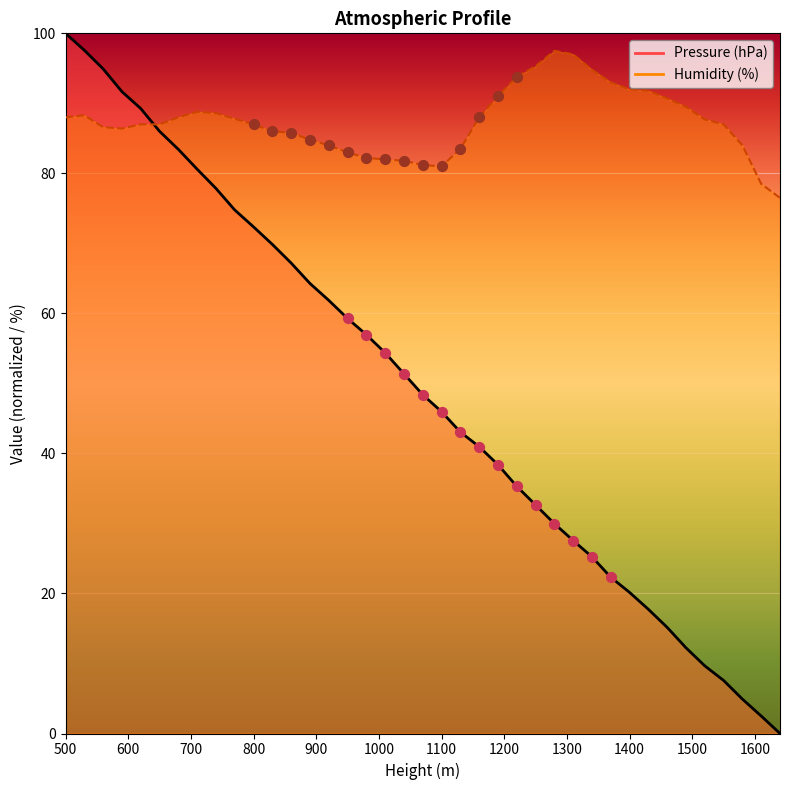

What is the total value across all series at 1340?

120.0